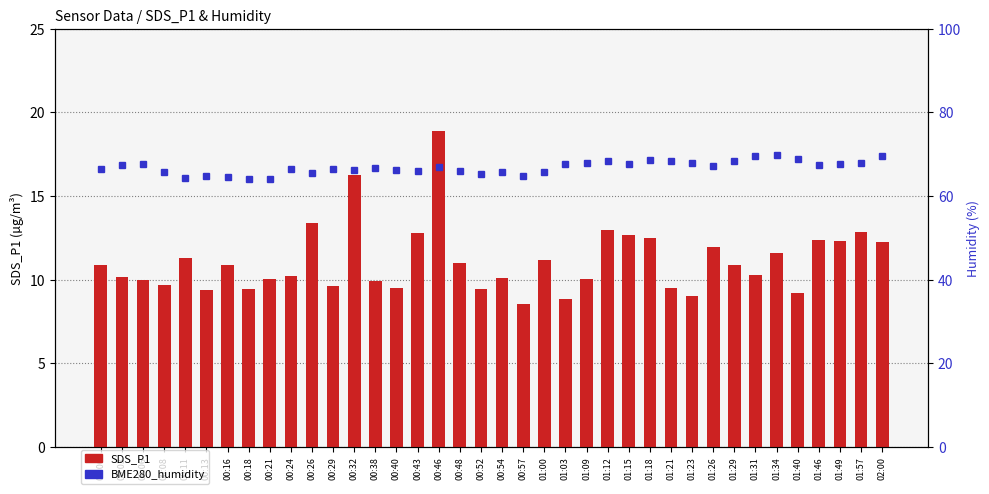

What is the maximum value for SDS_P1?

18.9